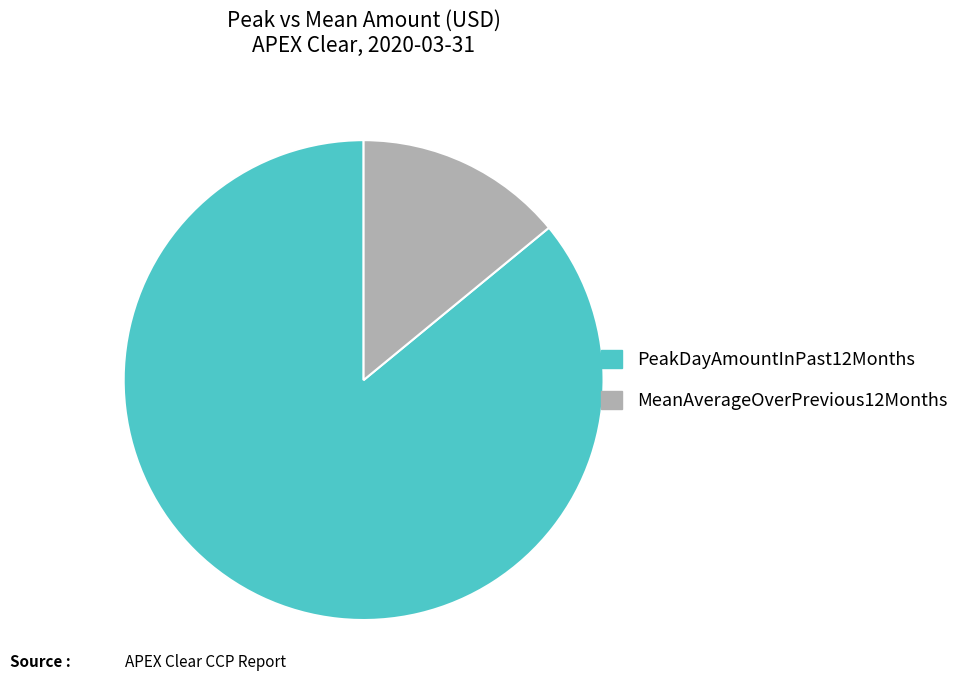

Rank the categories by value from lowest to highest.

MeanAverageOverPrevious12Months, PeakDayAmountInPast12Months